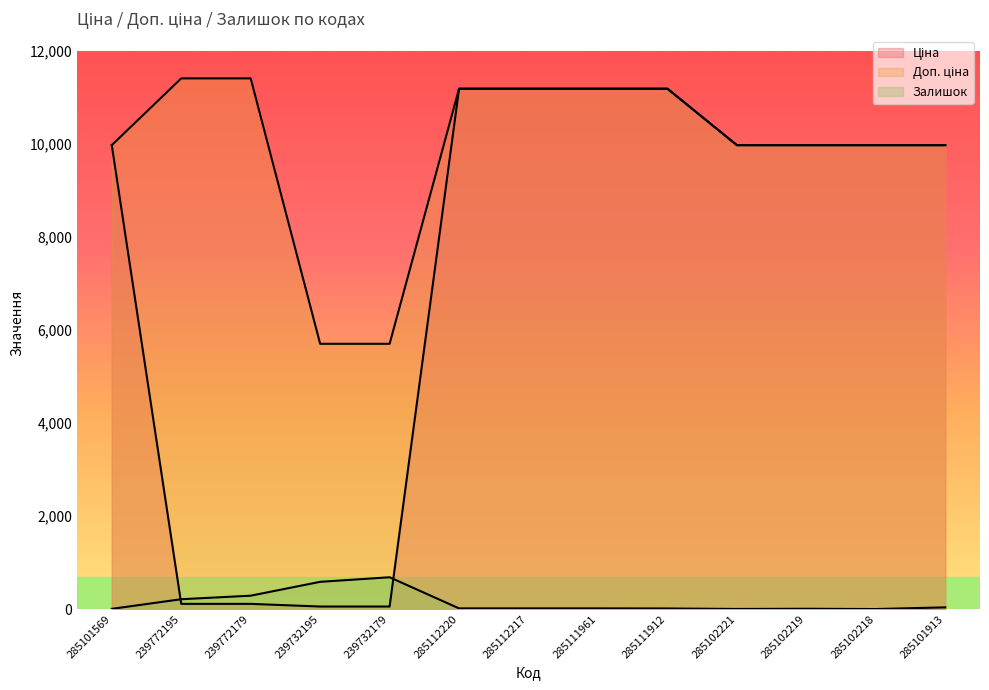

Rank the categories by Ціна value from highest to lowest.

285112220, 285112217, 285111961, 285111912, 285101569, 285102221, 285102219, 285102218, 285101913, 239772195, 239772179, 239732195, 239732179